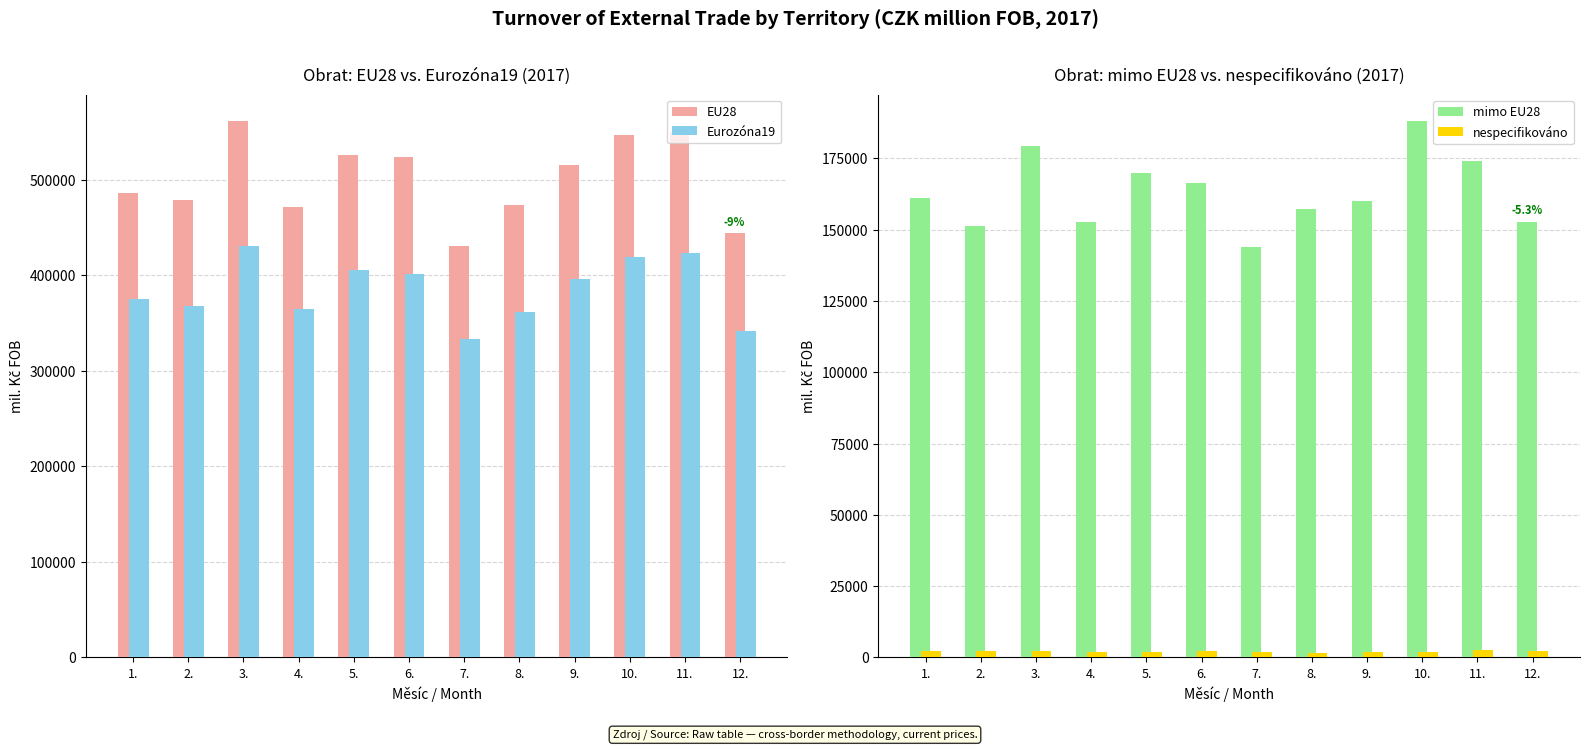

At 10., list the series in order from largest to smallest.

EU28, Eurozóna19, mimo EU28, nespecifikováno